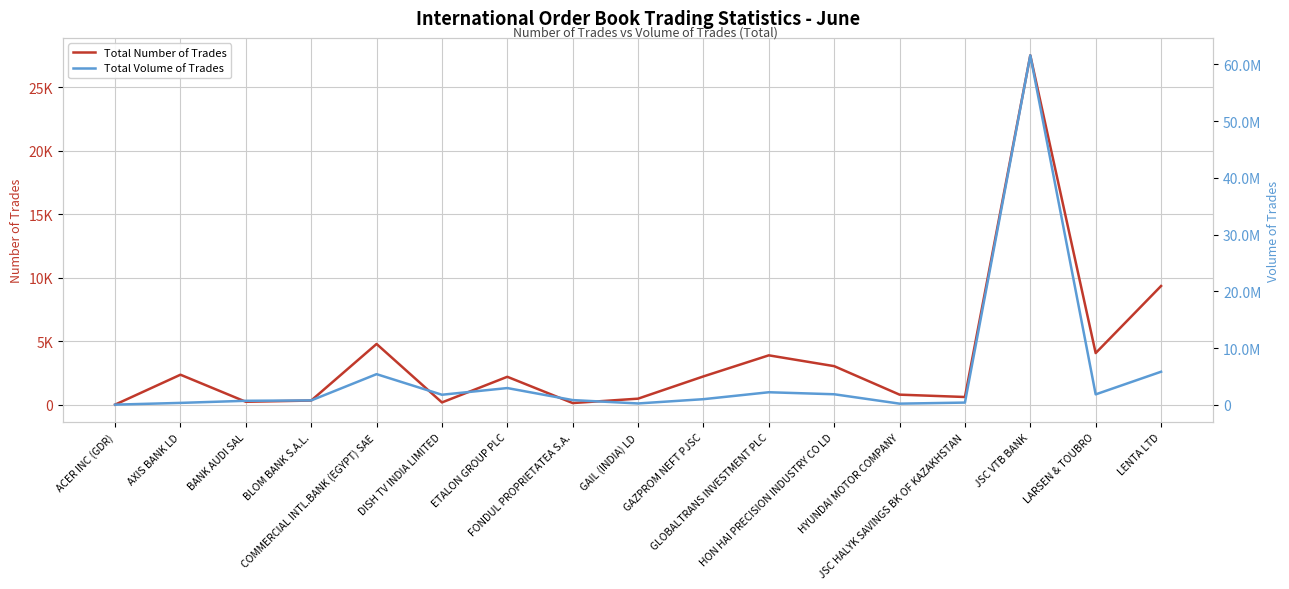

The value of Total Volume of Trades at COMMERCIAL INTL.BANK (EGYPT) SAE is 5388894. True or false?

True